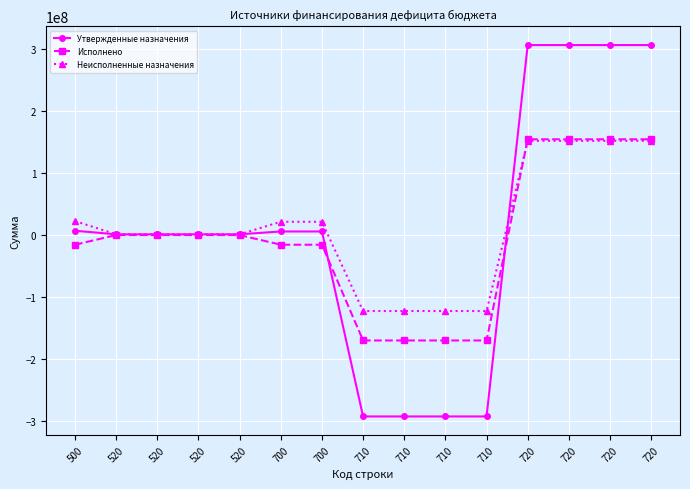

Between 520 and 710, which is larger?

520